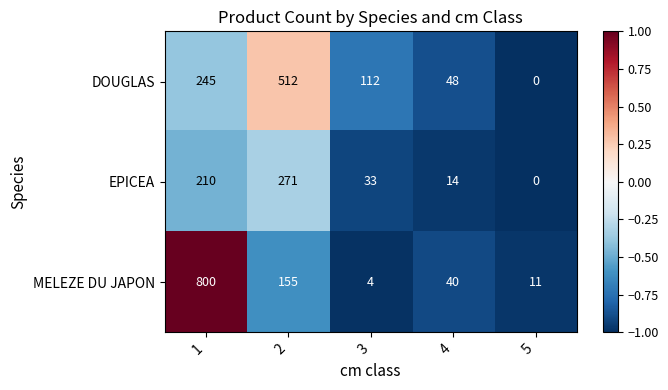

Rank the series at 2 from highest to lowest value.

DOUGLAS, EPICEA, MELEZE DU JAPON